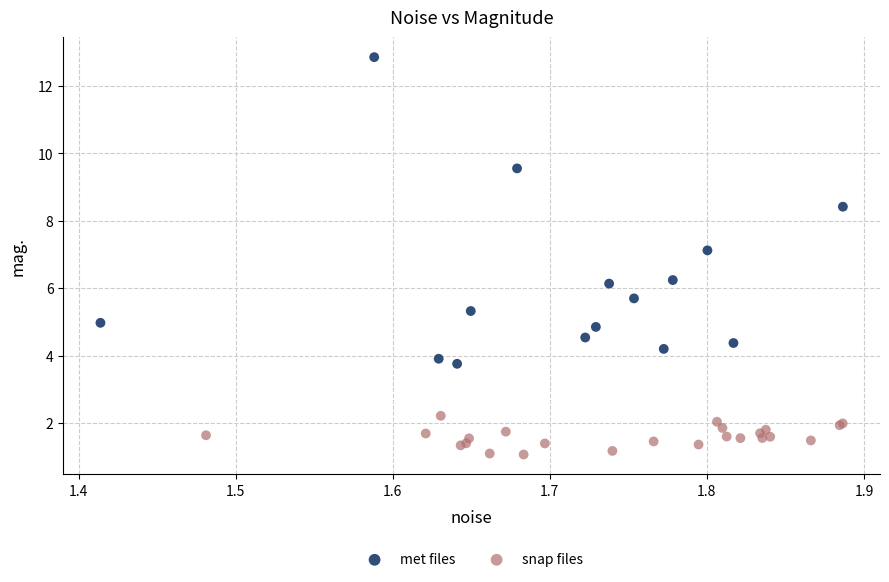

Which series has the widest spread of Y values?

met files